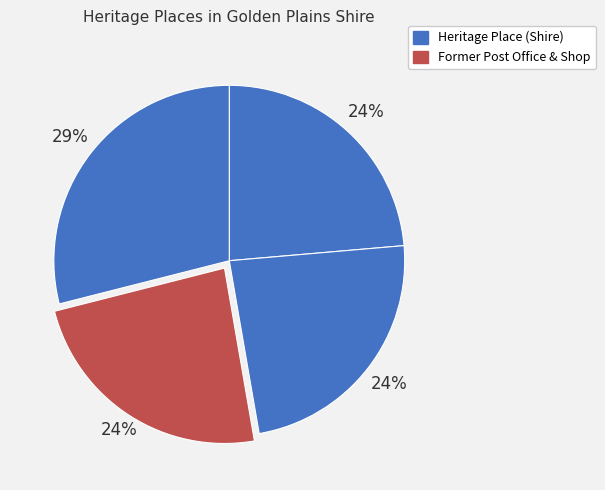

How many slices are in this pie chart?

4